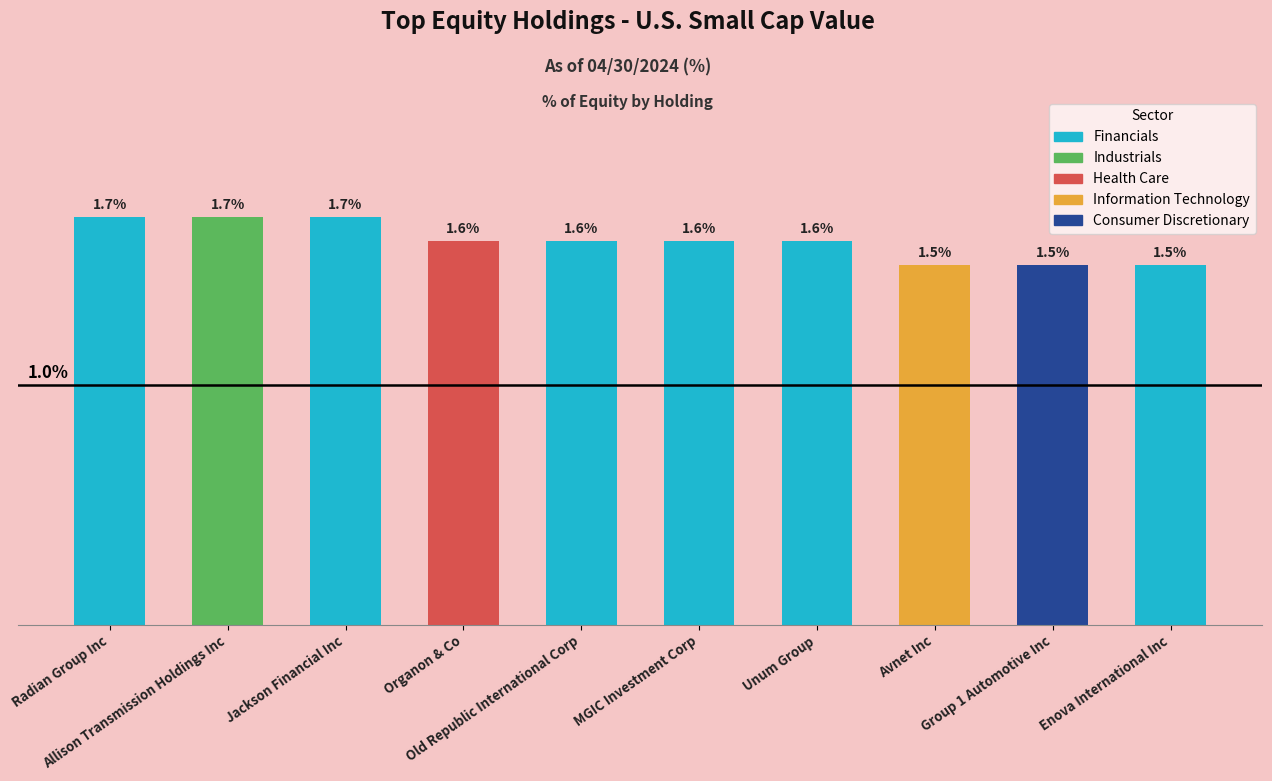

Between Allison Transmission Holdings Inc and MGIC Investment Corp, which is larger?

Allison Transmission Holdings Inc